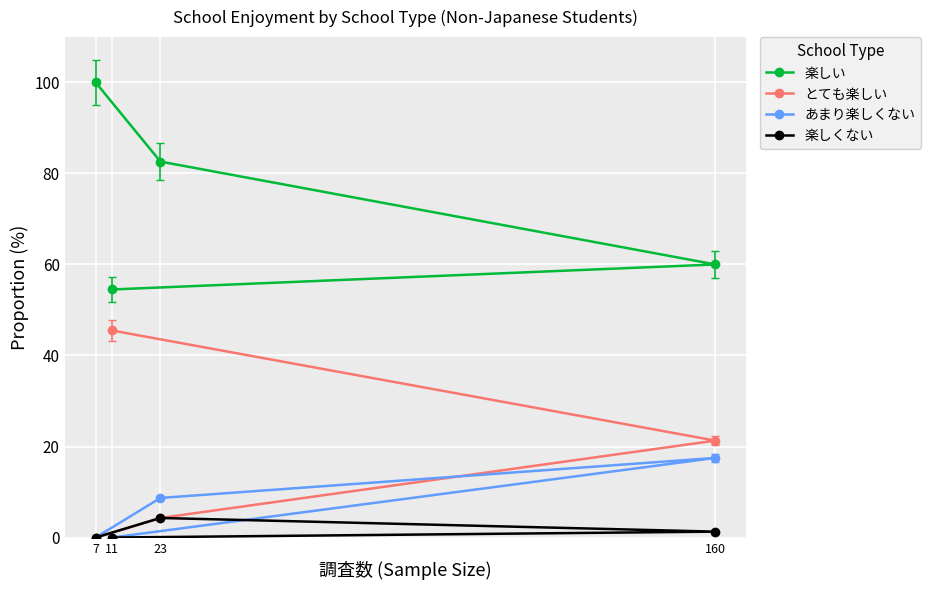

The value of 楽しくない at 23 is 4.3. True or false?

True